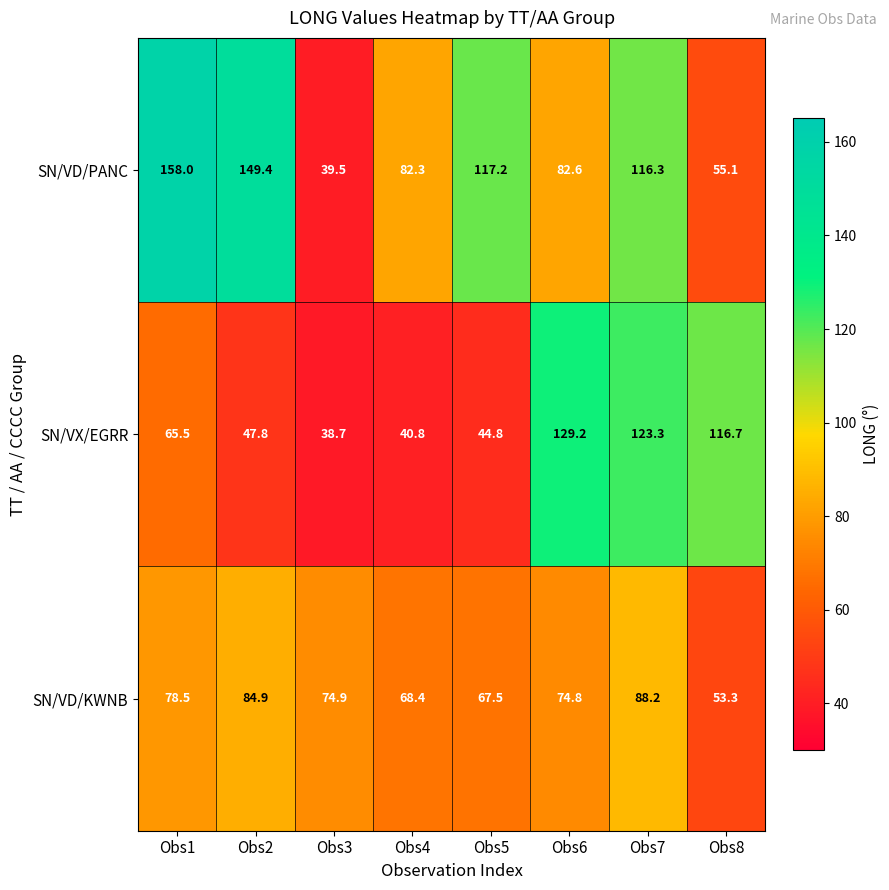

Which category has the highest value across all series?

Obs1